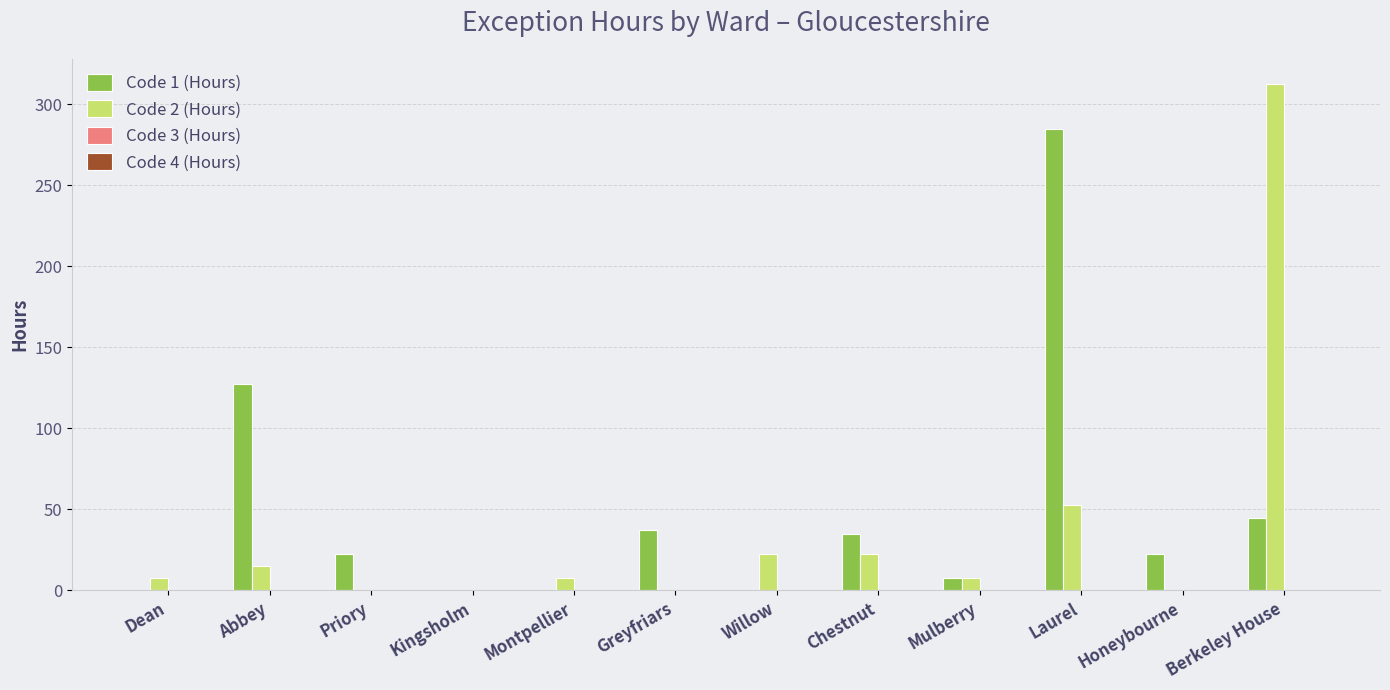

At which category is the sum across all series the highest?

Berkeley House